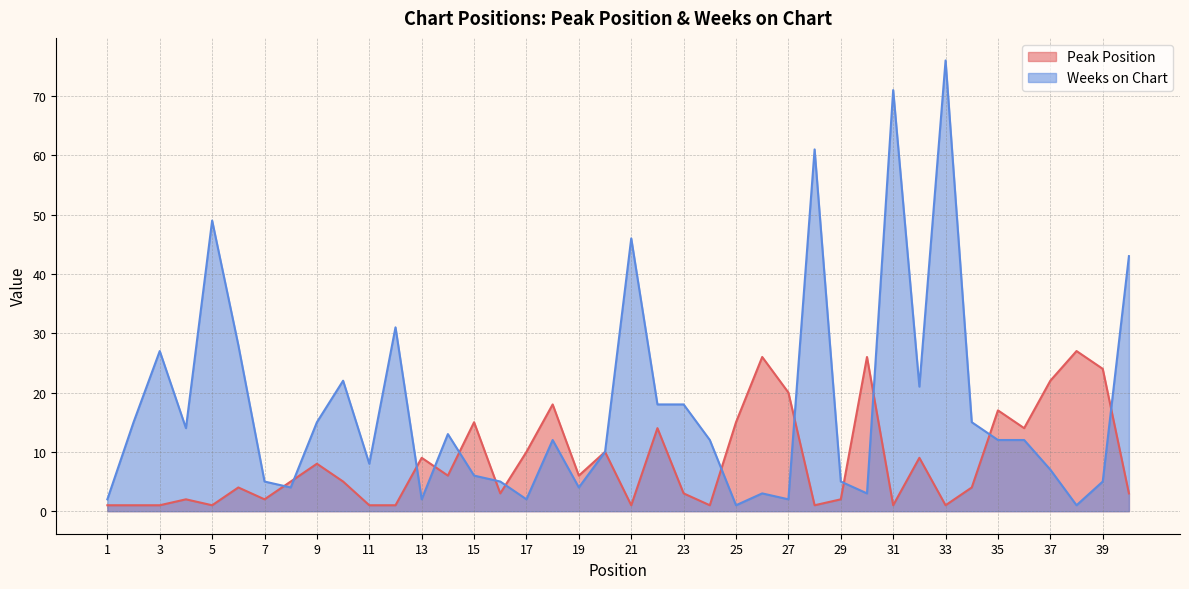

Which category has the highest value across all series?

33